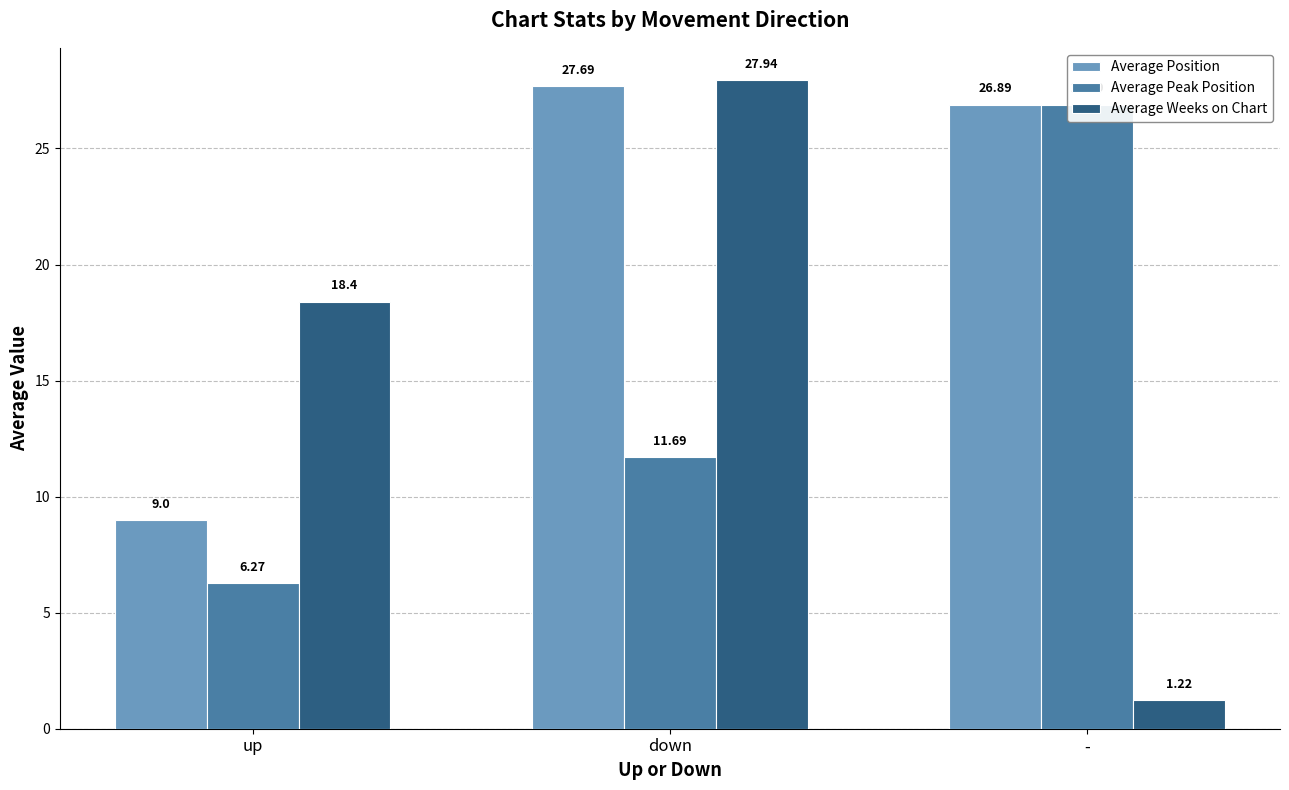

List the labels in order of Average Position value, smallest first.

up, -, down